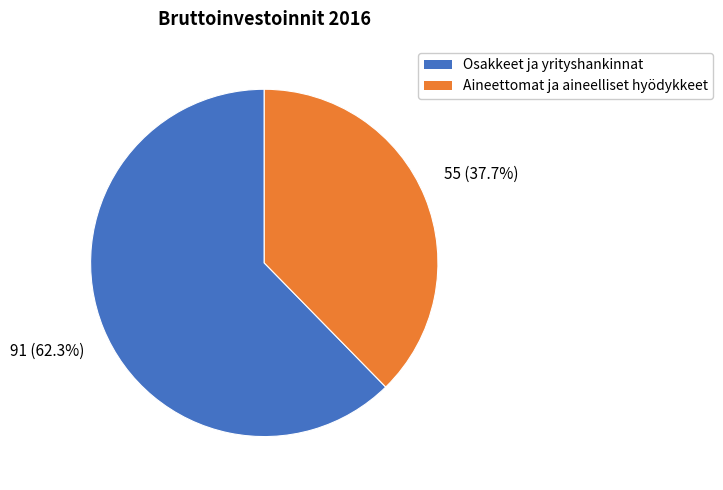

Which category has the biggest portion of the pie?

Osakkeet ja yrityshankinnat